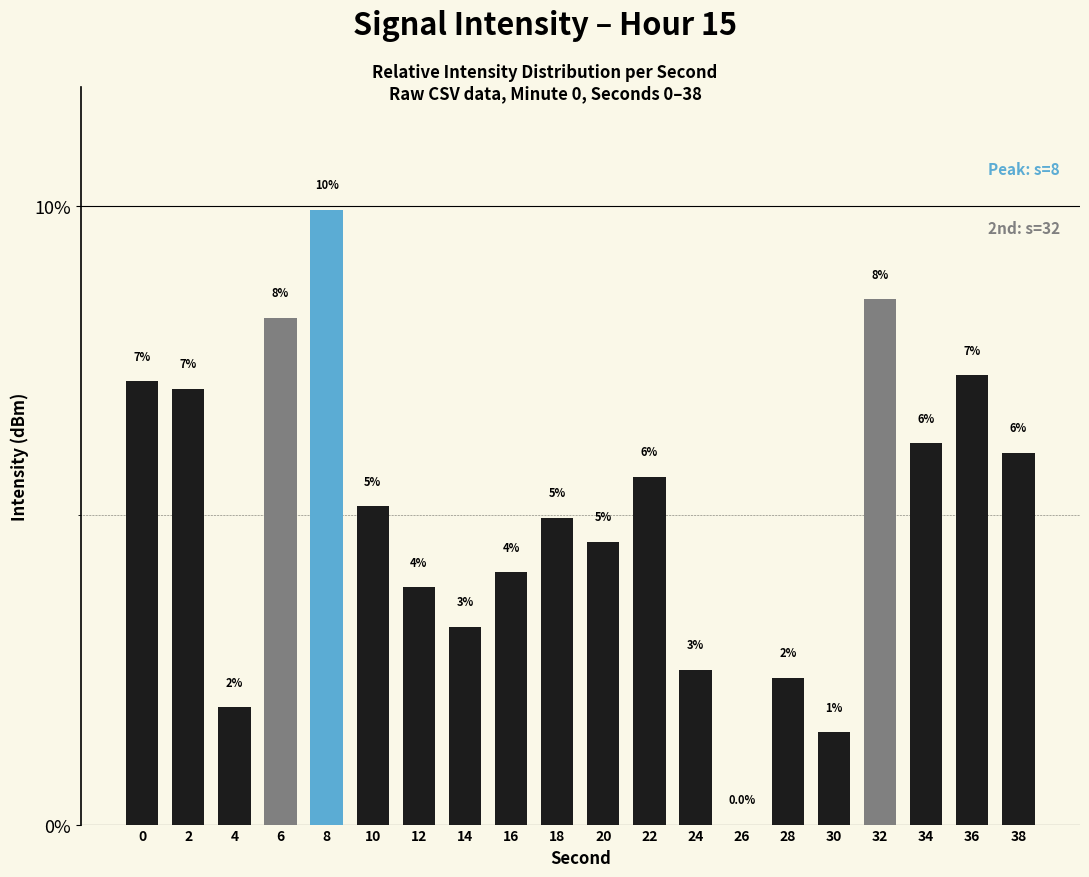

Is it true that the value at 18 is 5.0?

True